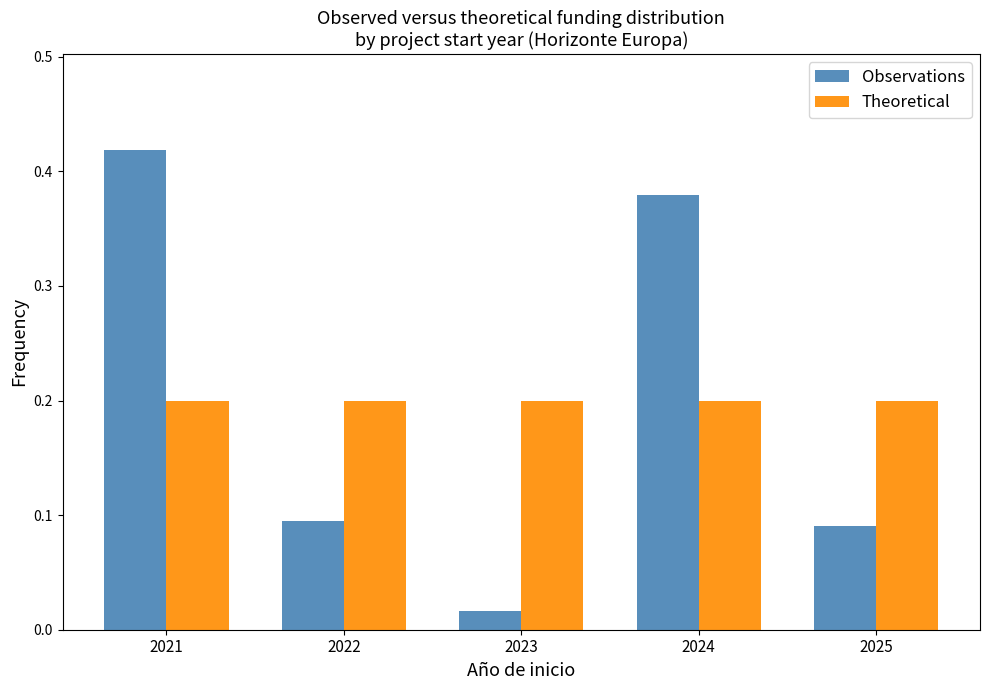

How many distinct data groups are displayed?

2